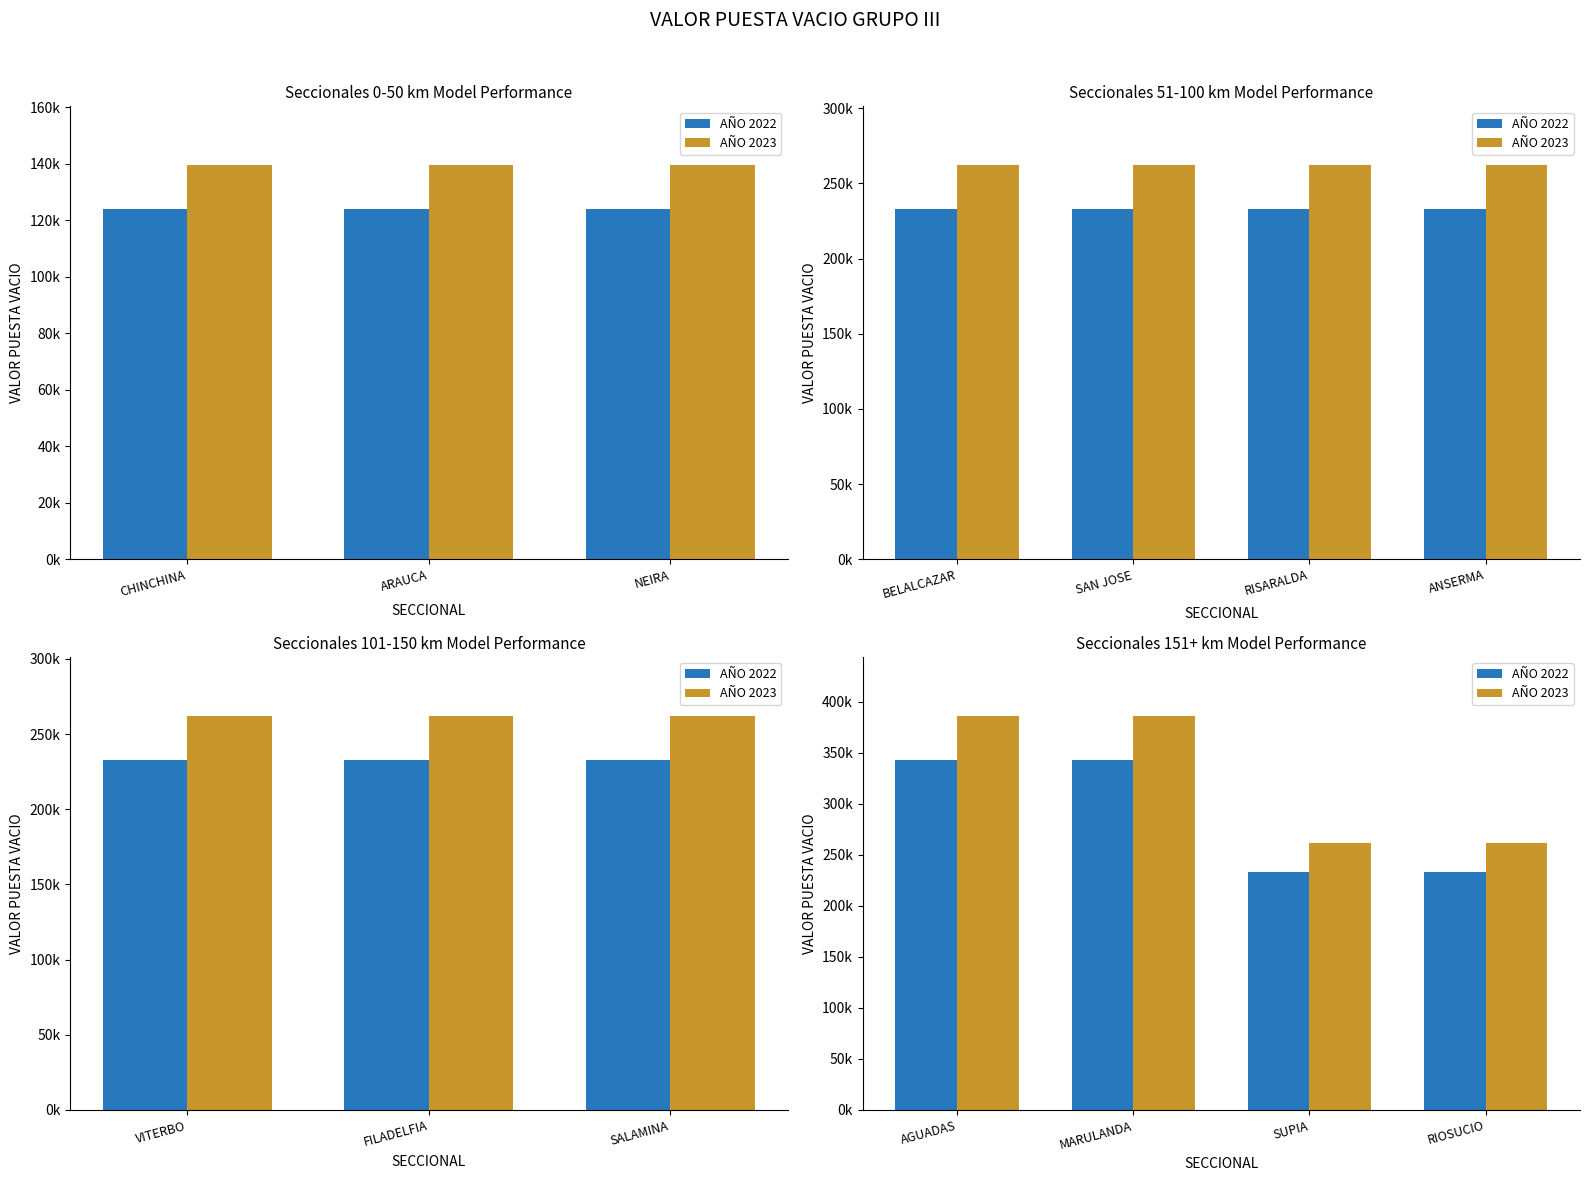

How many distinct data groups are displayed?

2